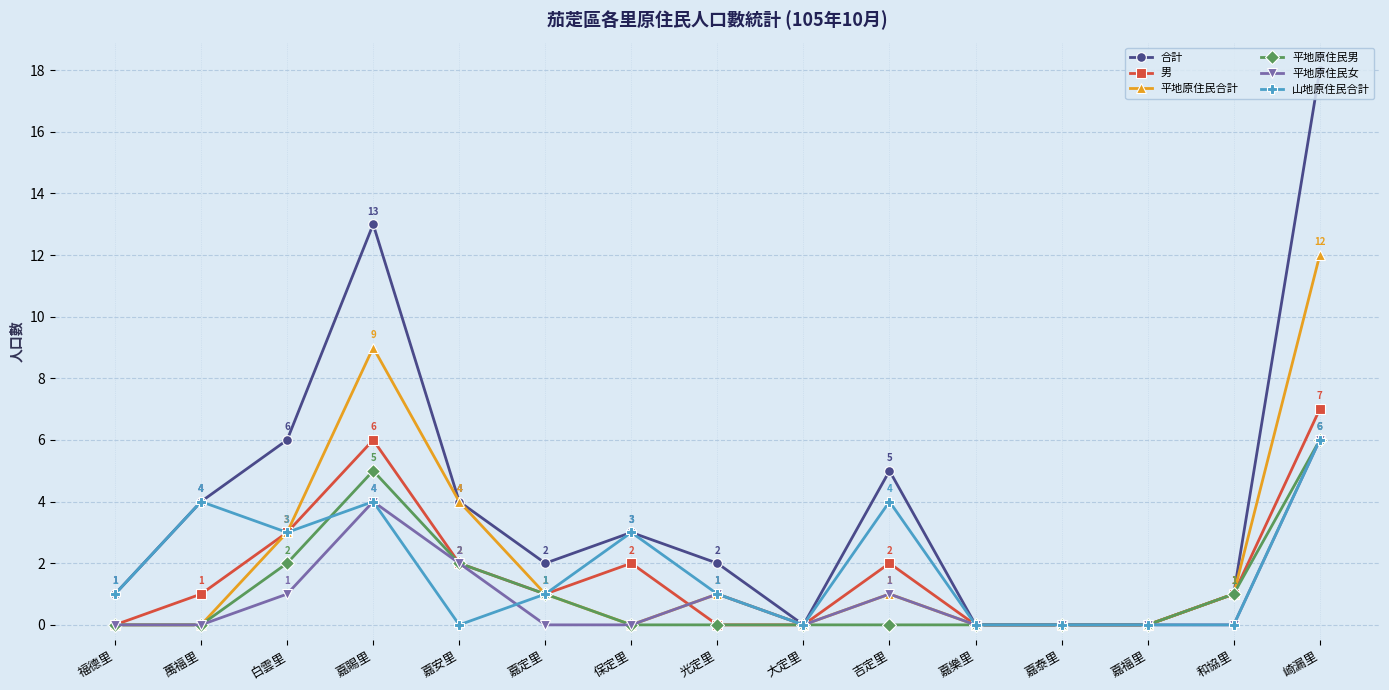

How many lines are shown in the chart?

6